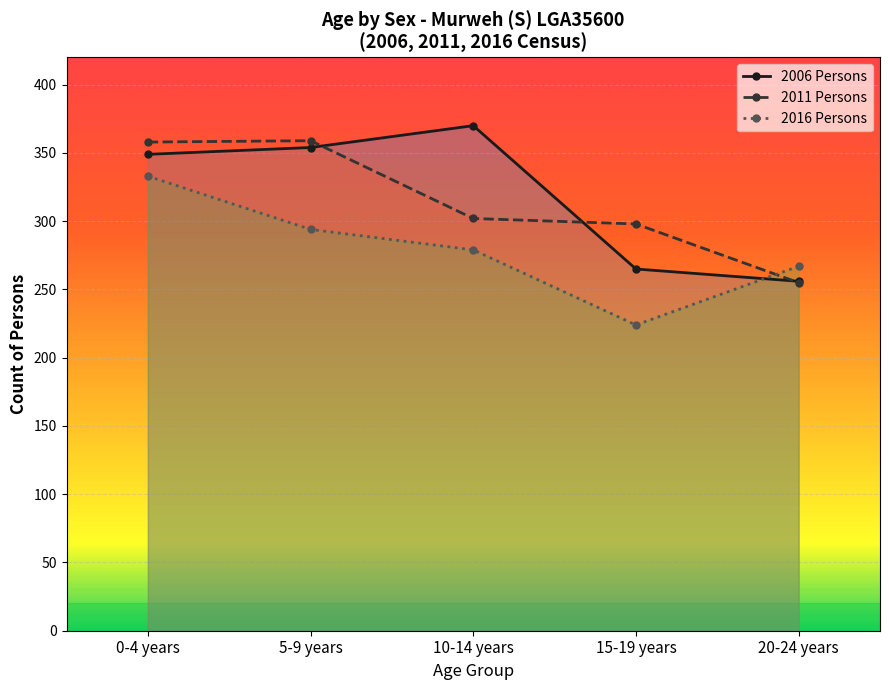

What is the minimum value shown in the chart?

224